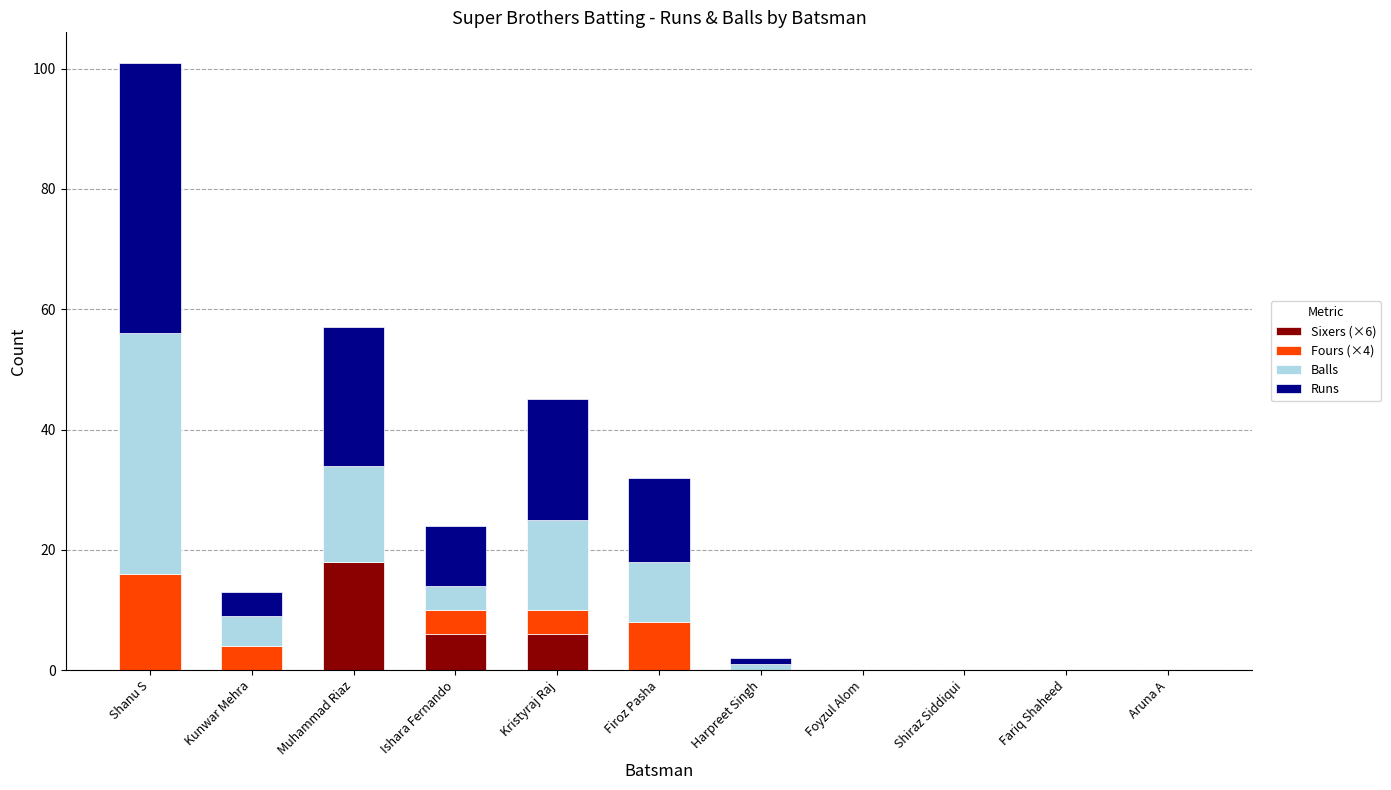

How many distinct data groups are displayed?

4